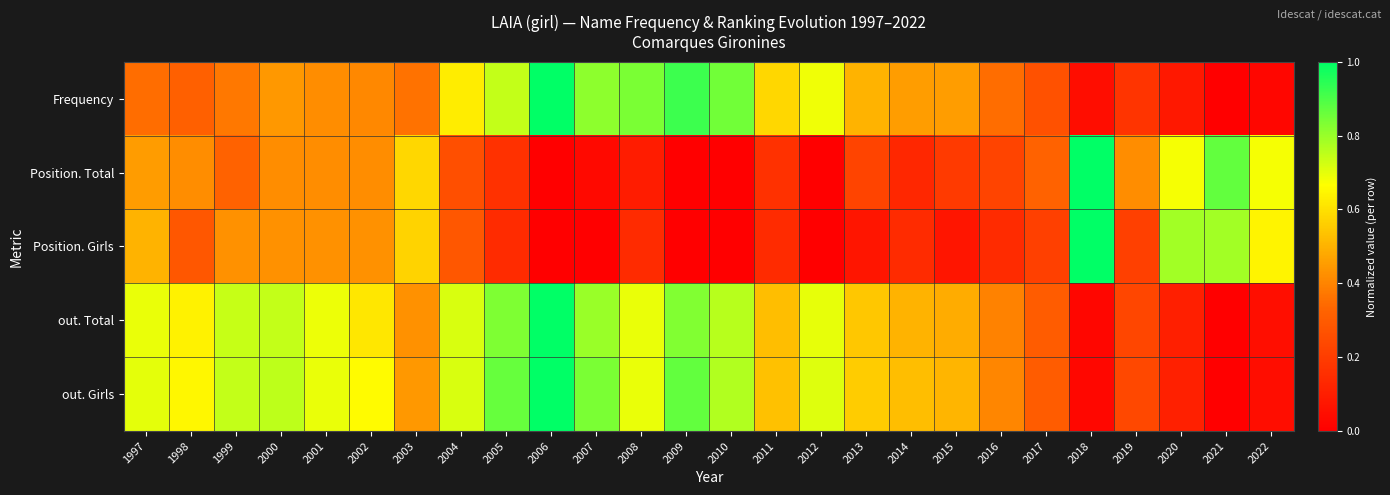

Which series changed the most between 2015 and 2022?

Position. Girls